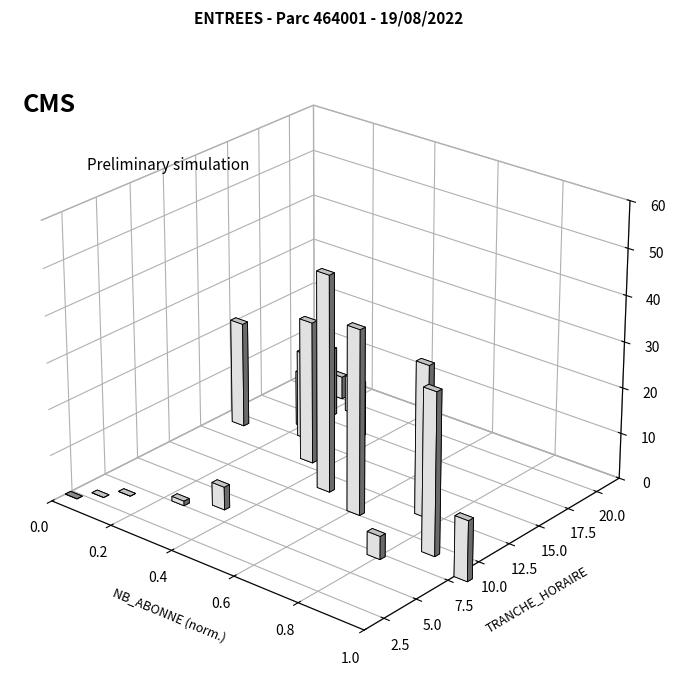

How many bars are there in each group?

2